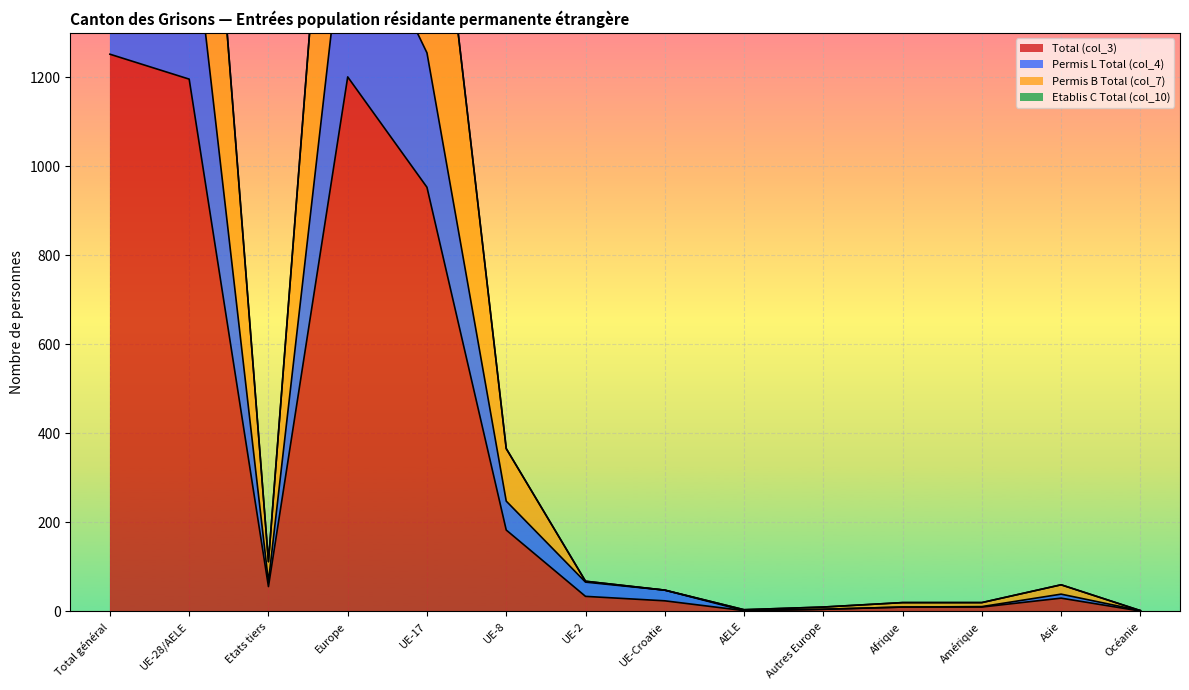

List the labels in order of Etablis C Total (col_10) value, smallest first.

Océanie, AELE, Autres Europe, Afrique, Amérique, UE-Croatie, Asie, UE-2, Etats tiers, UE-8, UE-17, UE-28/AELE, Europe, Total général